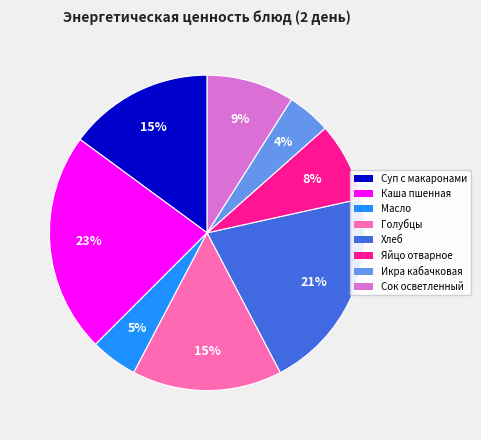

To the nearest percent, what is the average slice percentage?

12%